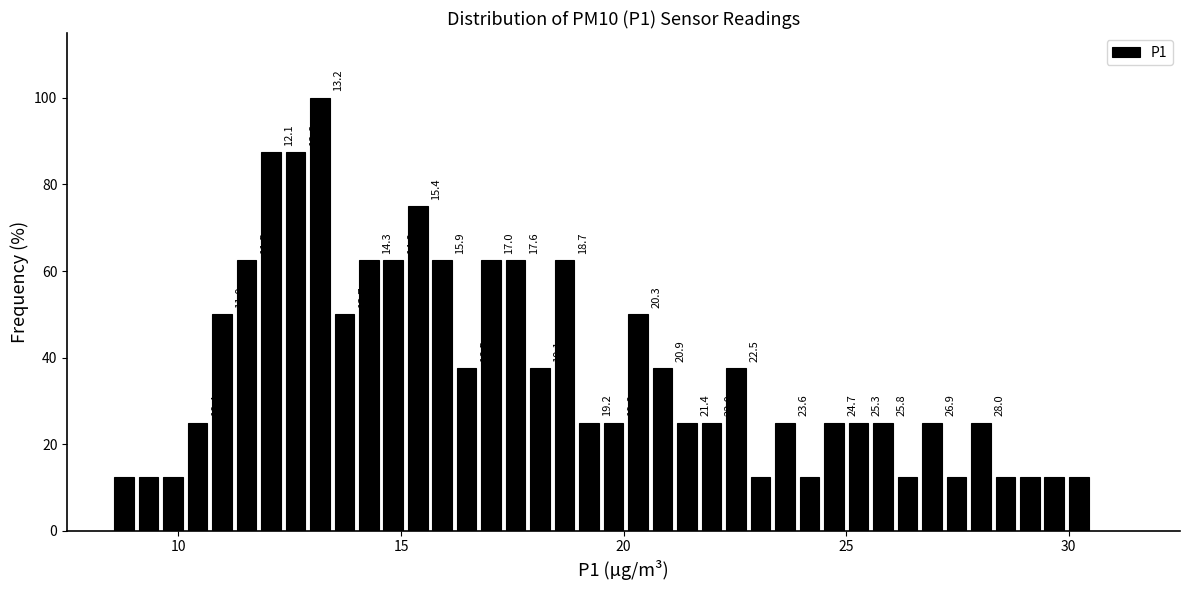

Read against the x-axis, roughly where is the centre of the tallest bar?

13.0